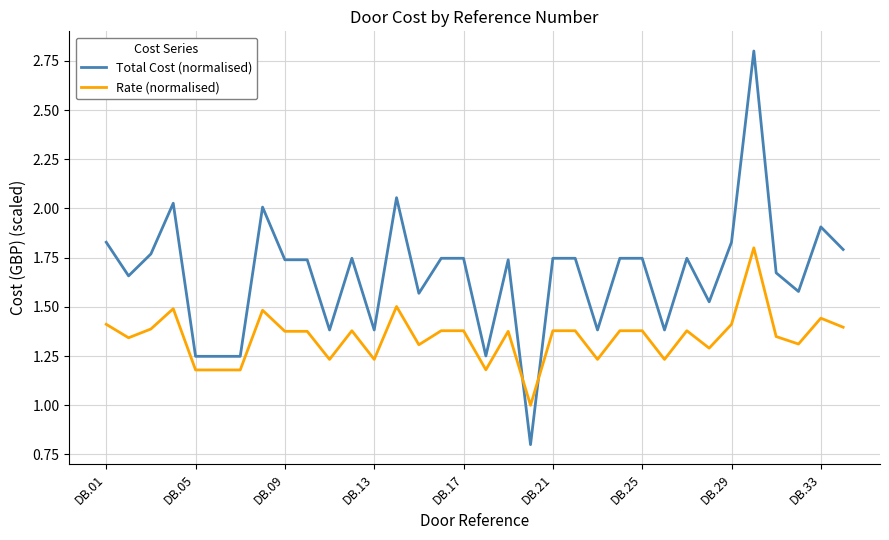

Rank the series by their maximum value, from highest to lowest.

Total Cost (normalised), Rate (normalised)